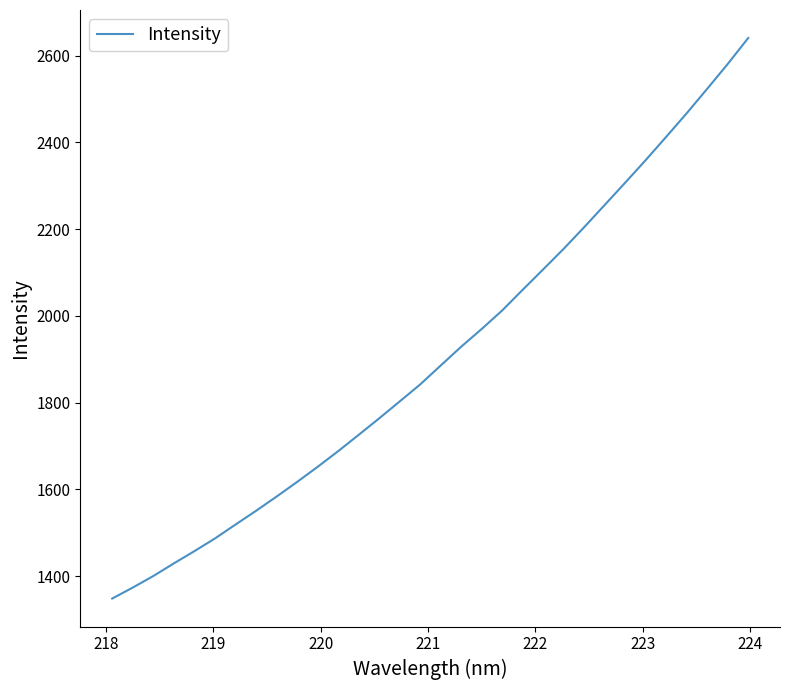

Reading left to right, what are all the values shown in this chart?

1348.1	1373.4	1400.0	1429.1	1457.4	1486.6	1518.6	1550.3	1583.1	1616.8	1651.7	1687.8	1725.4	1763.5	1802.5	1841.7	1885.3	1928.8	1969.7	2012.4	2060.1	2107.2	2154.7	2204.5	2255.8	2307.1	2359.2	2412.8	2467.2	2523.5	2580.7	2640.6